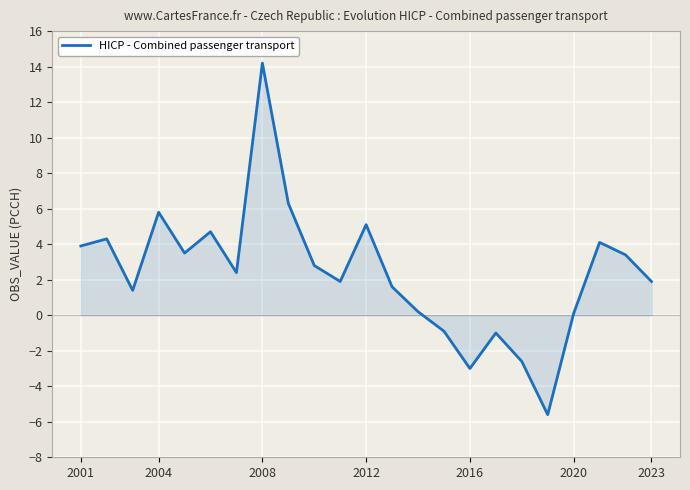

How many negative values are there?

5